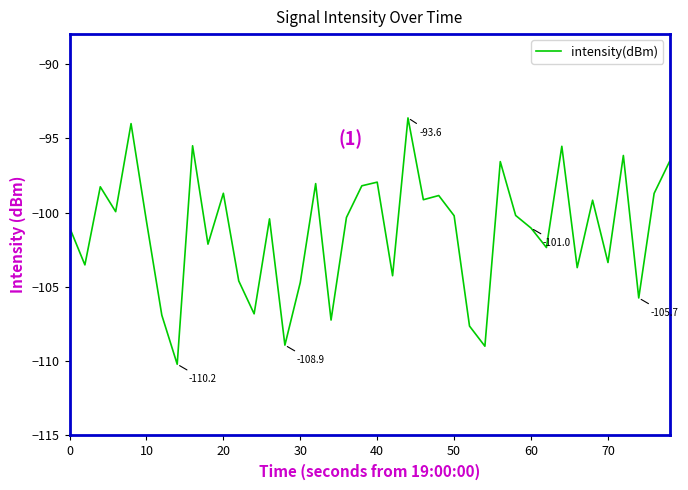

What is the minimum value shown in the chart?

-110.2